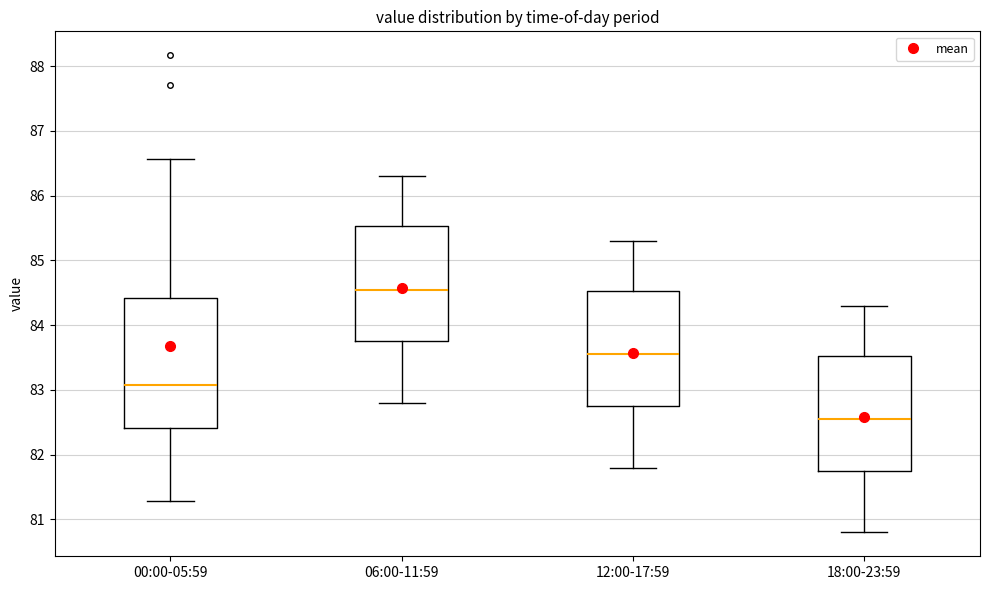

Comparing the boxes themselves (not the whiskers), which one is the tallest?

00:00-05:59